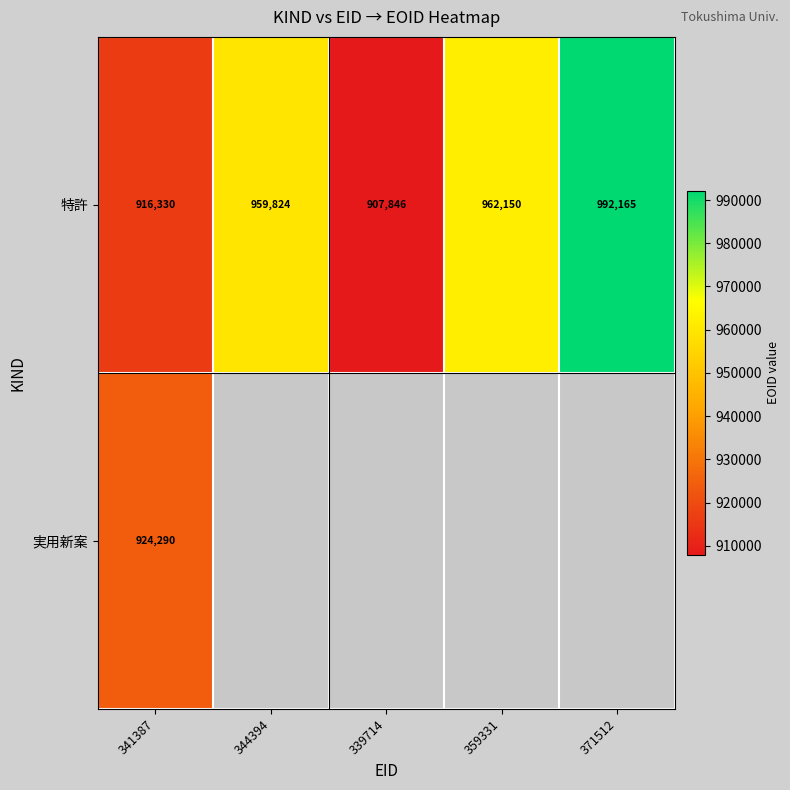

List the labels in order of 特許 value, largest first.

371512, 359331, 344394, 341387, 339714